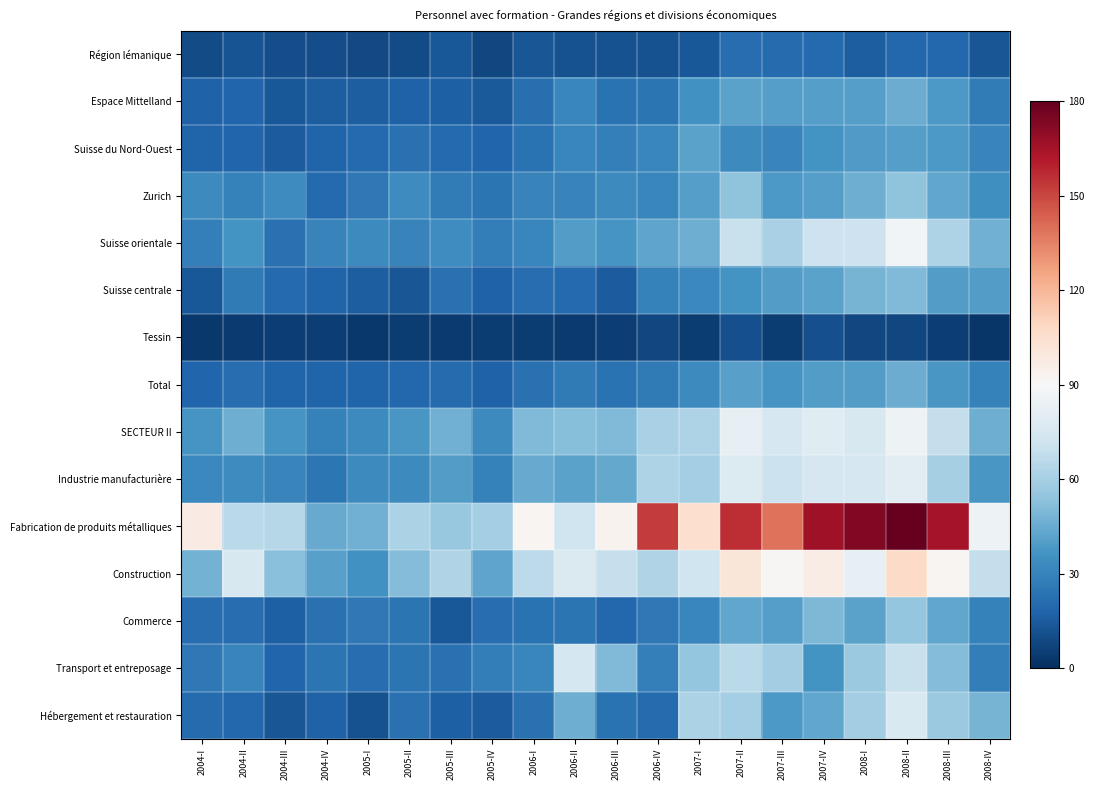

Which series has the widest spread of values?

Fabrication de produits métalliques